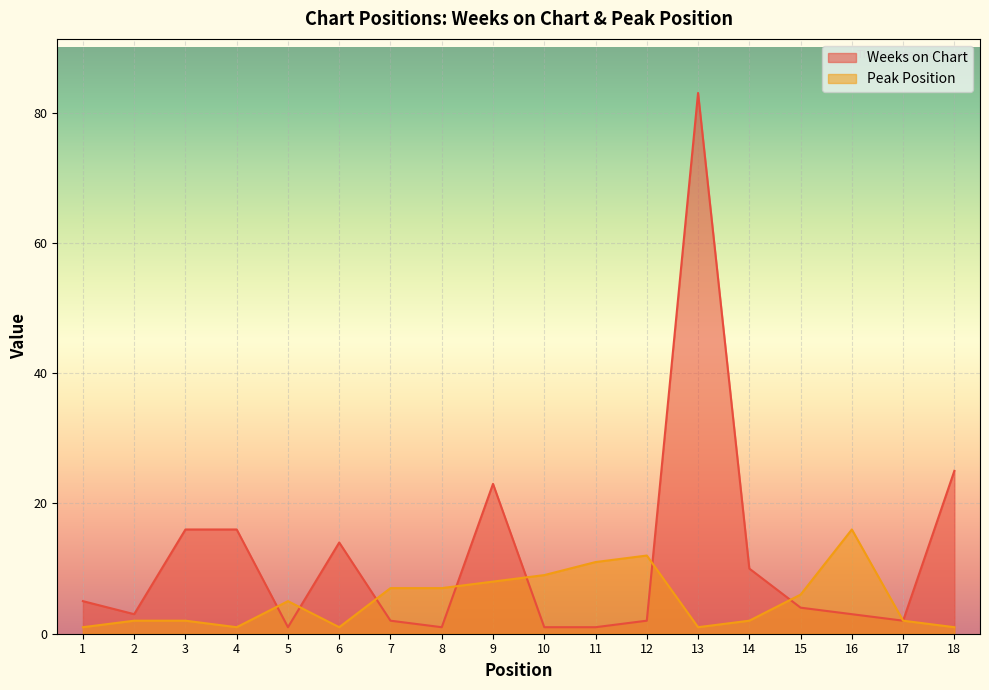

Between 11 and 18, which is larger?

18